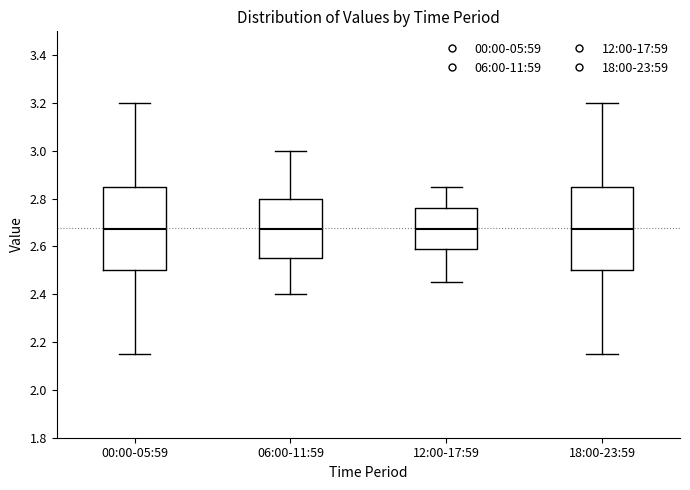

Reading left to right, transcribe this box plot: for each box, give where its median line is, the range the box spans, and where its two whiskers end, as read against the y-axis. The values are not printed on the chart, so give them approximately, as read against the axis.

00:00-05:59: median 2.68, box 2.50 to 2.86, whiskers 2.16 to 3.20
06:00-11:59: median 2.68, box 2.56 to 2.80, whiskers 2.40 to 3.00
12:00-17:59: median 2.68, box 2.58 to 2.76, whiskers 2.46 to 2.86
18:00-23:59: median 2.68, box 2.50 to 2.86, whiskers 2.16 to 3.20